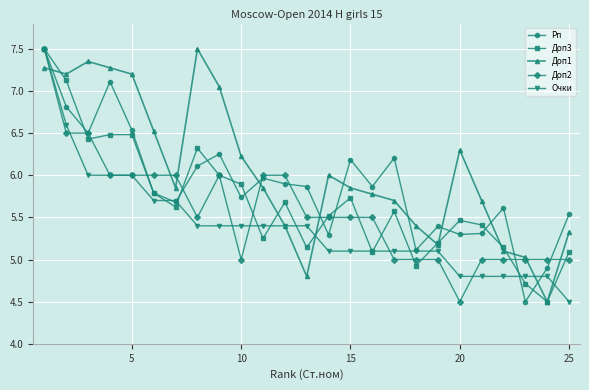

Which series ends up on top after the final intersection of Доп1 and Рп?

Рп